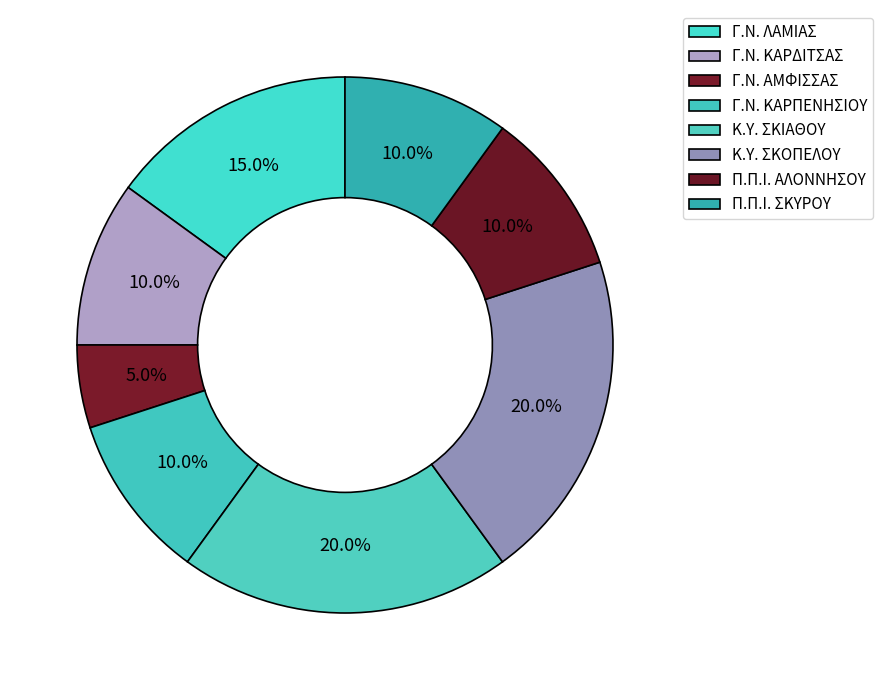

Which category has the smallest portion of the pie?

Γ.Ν. ΑΜΦΙΣΣΑΣ